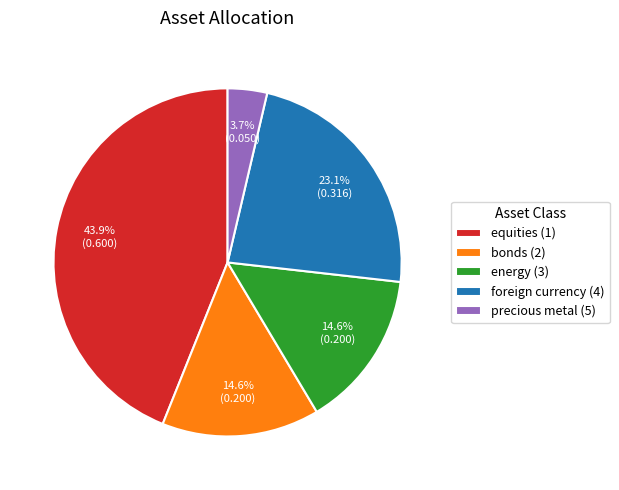

To the nearest percent, what percentage of the pie is energy (3)?

15%